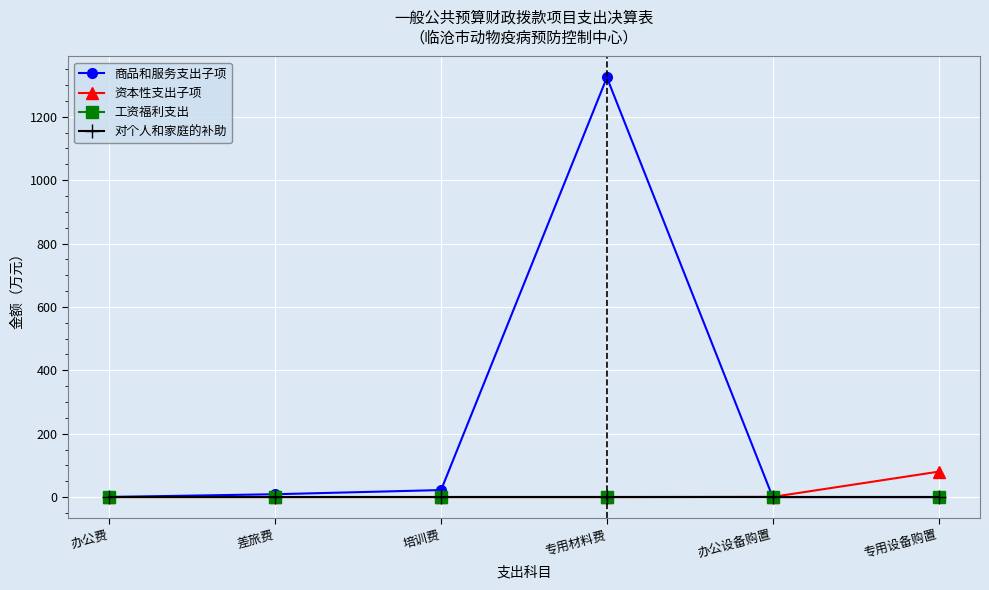

Does the chart have visible grid lines?

Yes